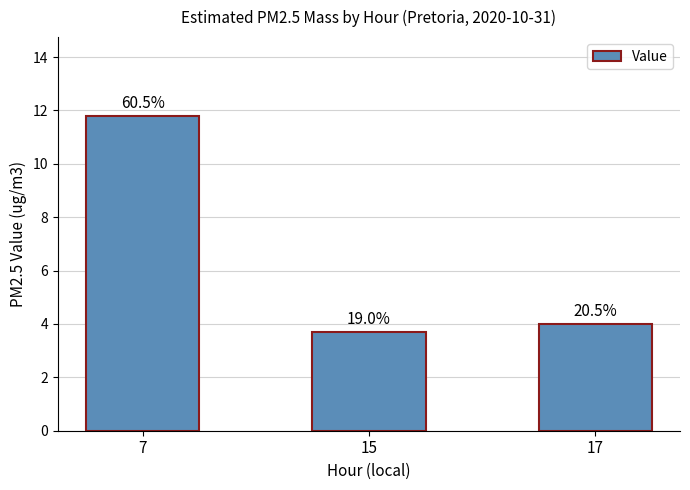

Rank the categories by value from lowest to highest.

15, 17, 7